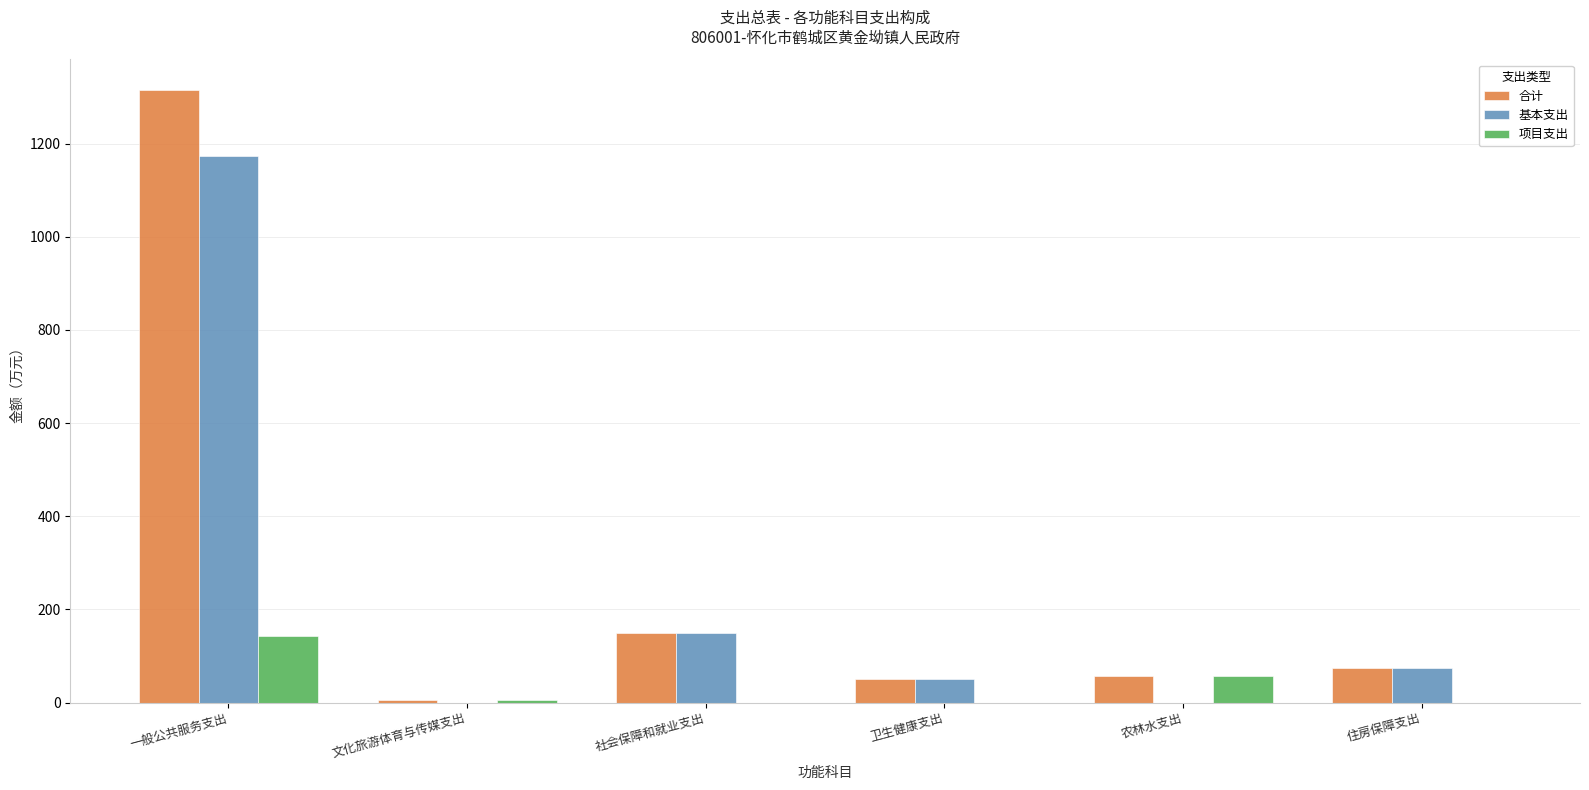

At which label does 基本支出 reach its peak?

一般公共服务支出